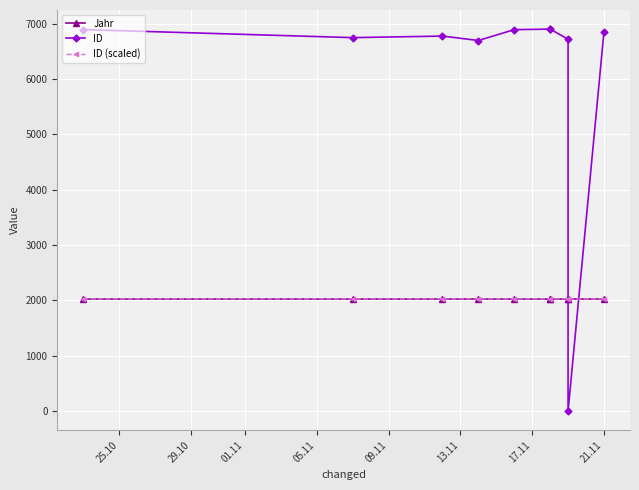

How many times do Jahr and ID cross each other?

2